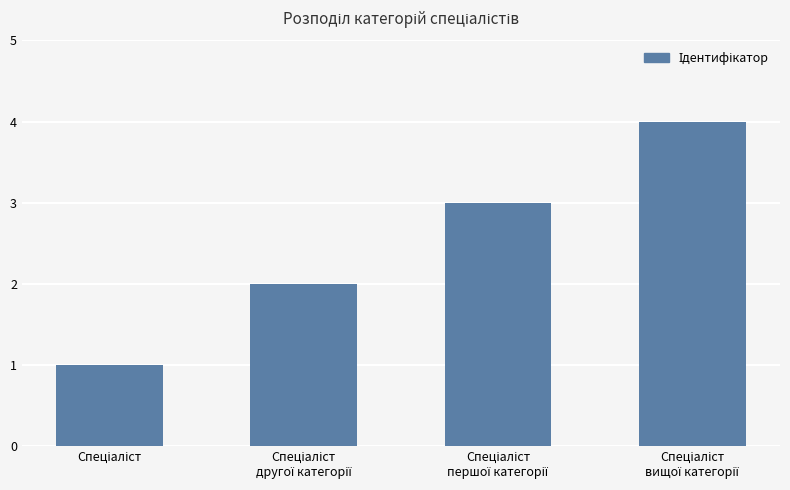

What is the difference between the maximum and minimum values?

3